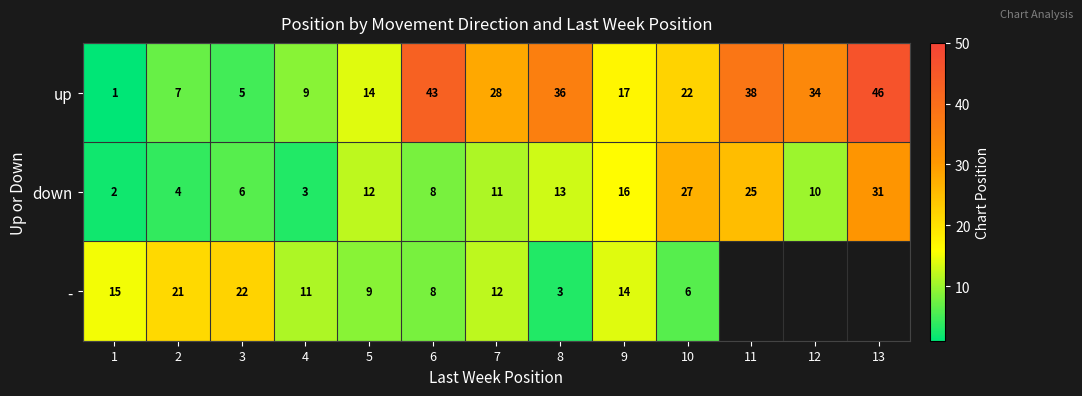

Which category has the highest value across all series?

13